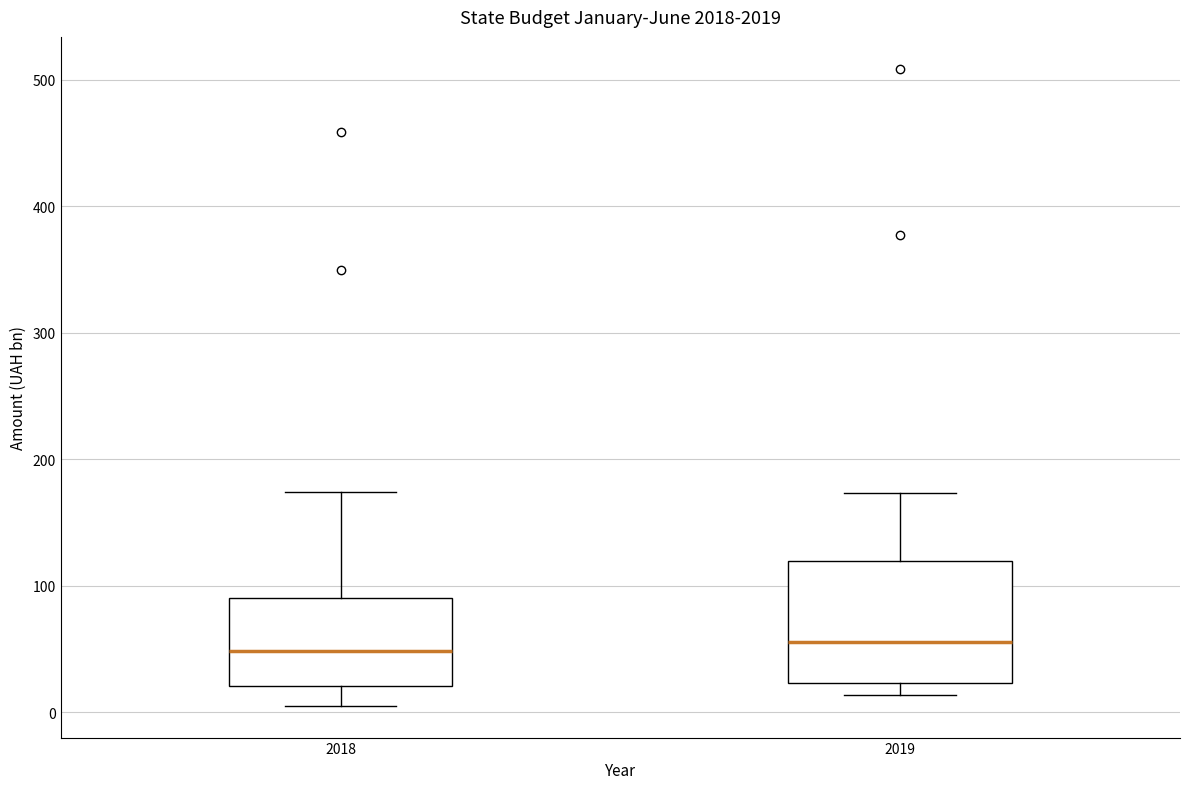

Reading left to right, transcribe this box plot: for each box, give where its median line is, the range the box spans, and where its two whiskers end, as read against the y-axis. The values are not printed on the chart, so give them approximately, as read against the axis.

2018: median 50, box 20 to 90, whiskers 10 to 170
2019: median 60, box 20 to 120, whiskers 10 to 170